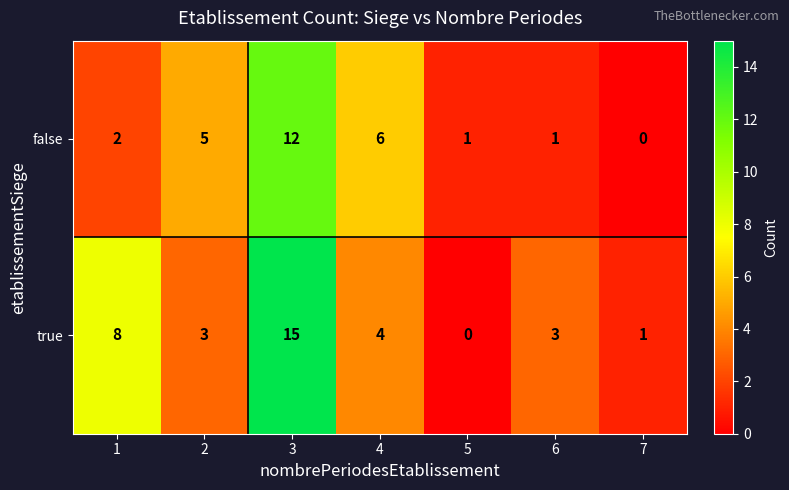

Which label corresponds to the largest value in the chart?

3